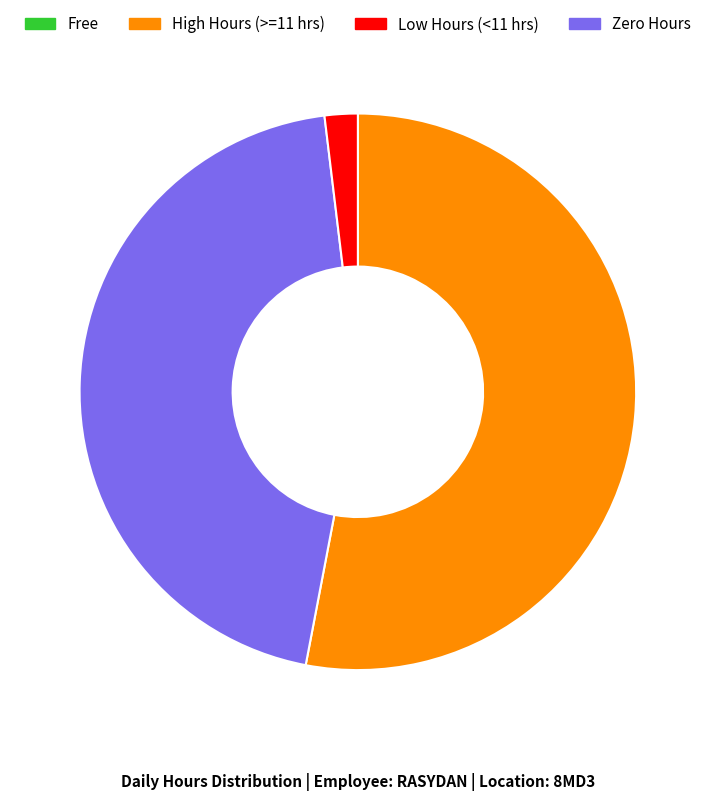

Is there a majority slice in this chart?

Yes